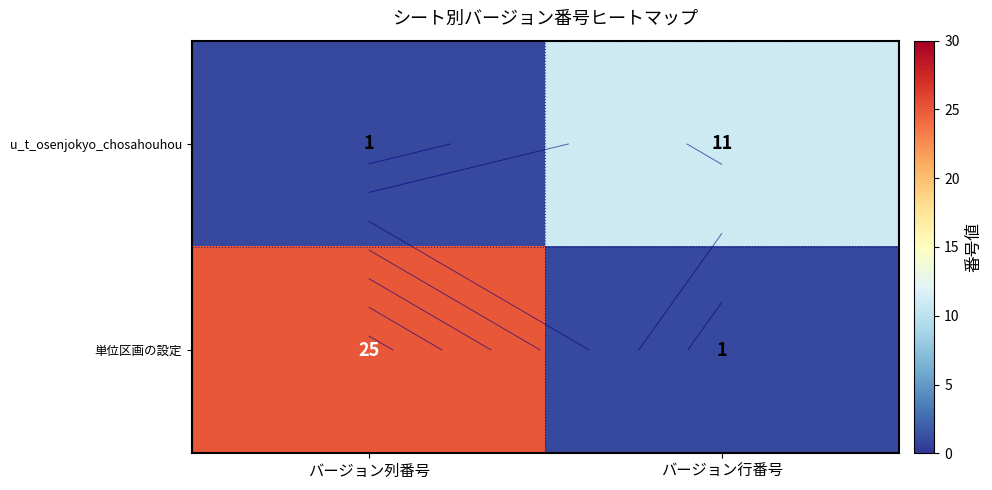

What is the maximum value for u_t_osenjokyo_chosahouhou?

11